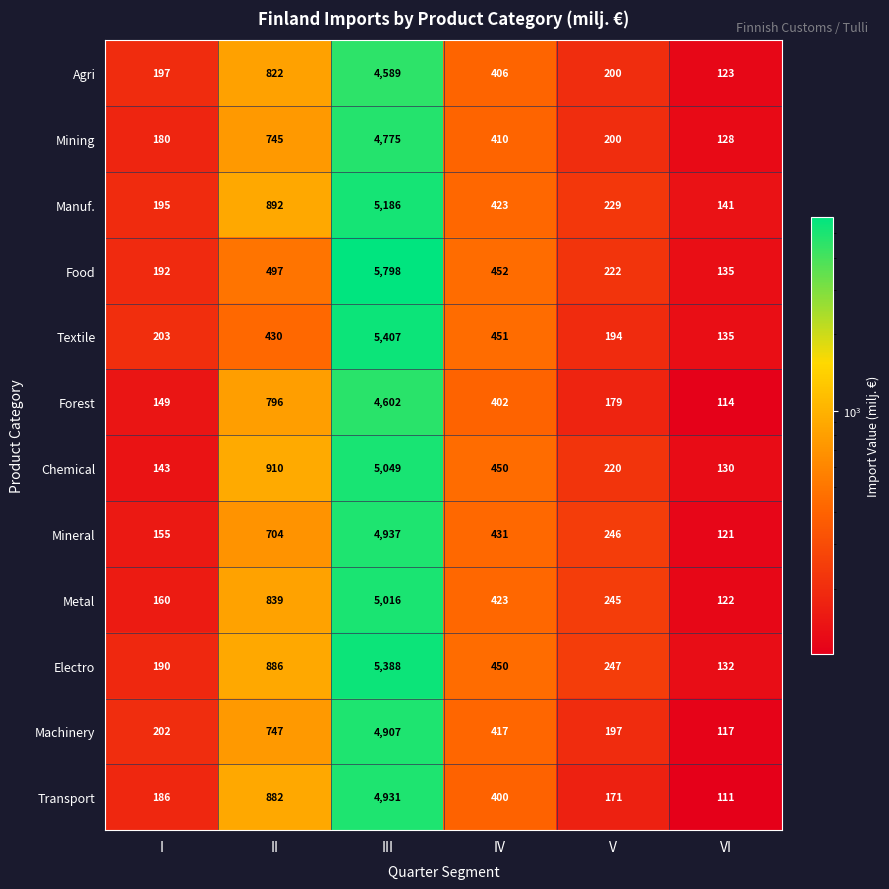

Which series has the largest range (max minus min)?

Food